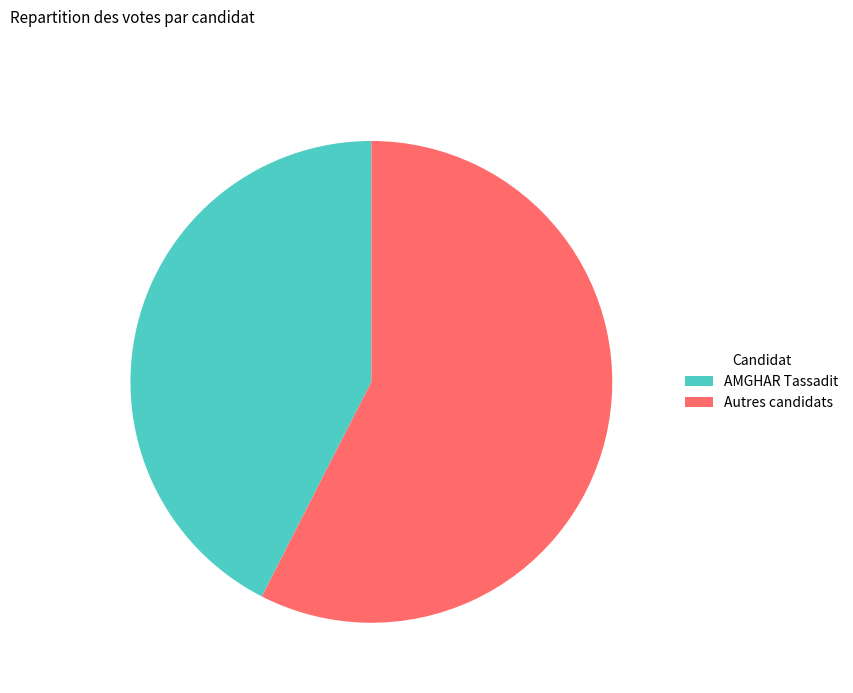

Which slice is the smallest?

AMGHAR Tassadit